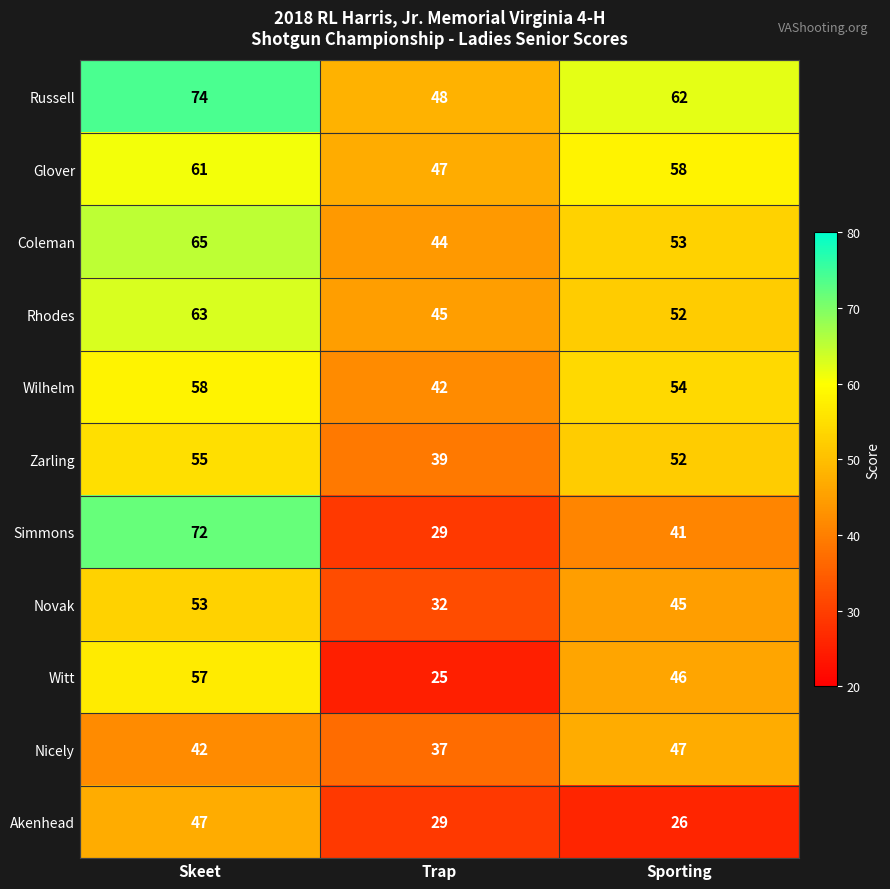

How many Novak values are between 32 and 53?

3